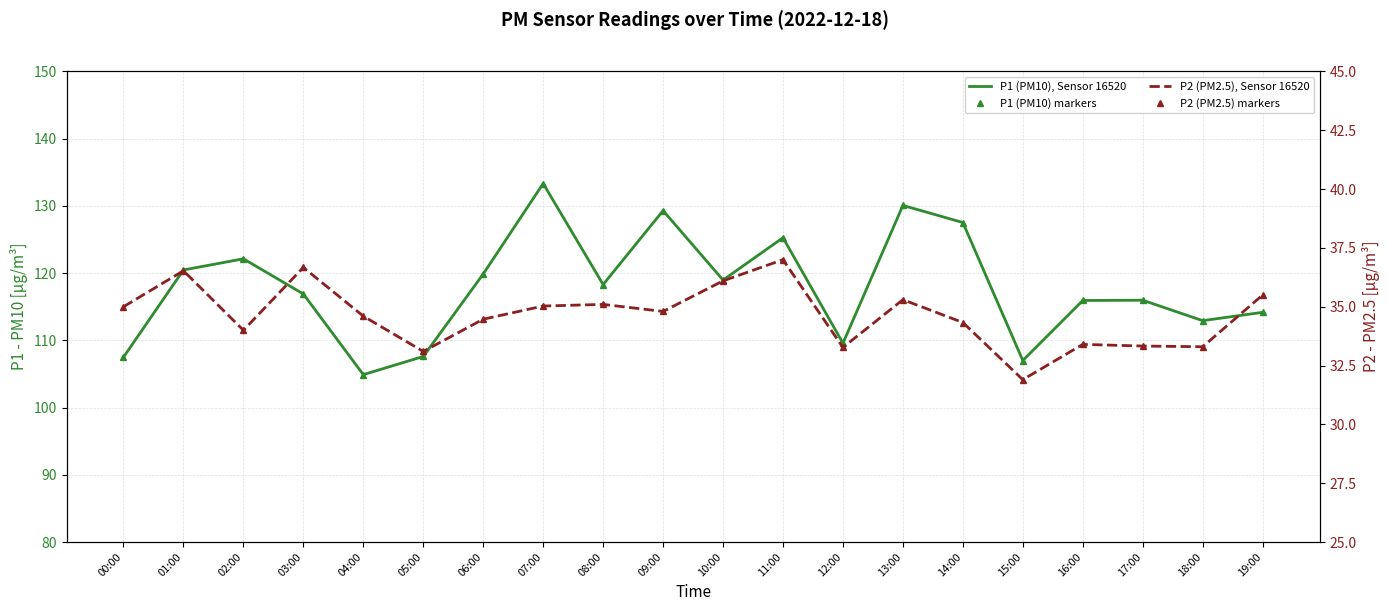

What is the lowest value of the P1 (PM10) markers series?

104.9